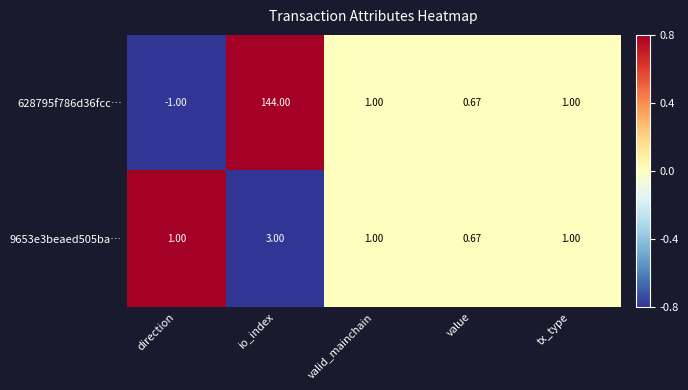

Where does the 628795f786d36fcc… series first go above 1?

io_index